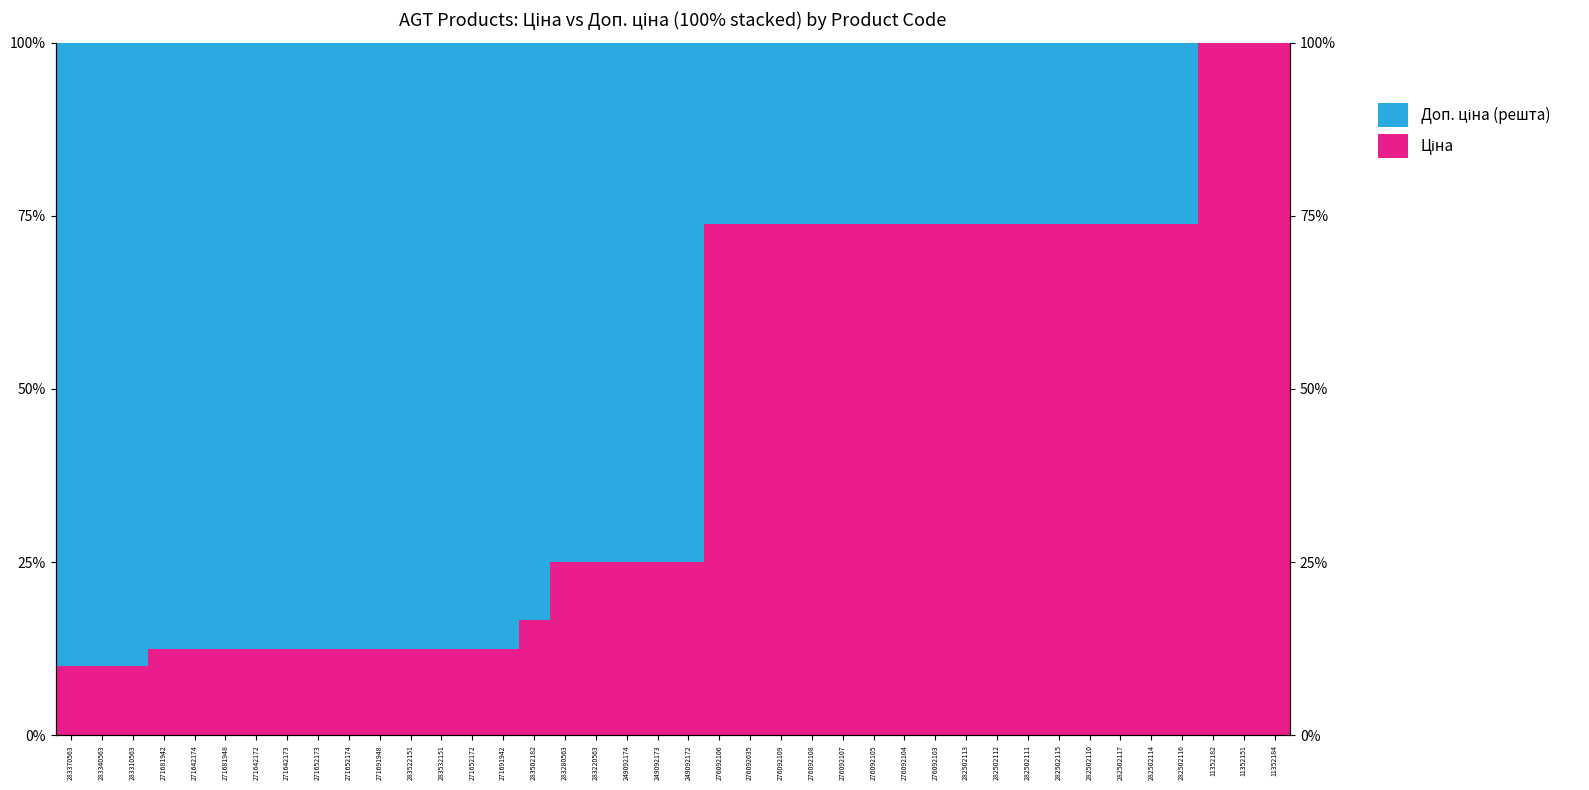

Where is Ціна nearest to the value 55?

276092106